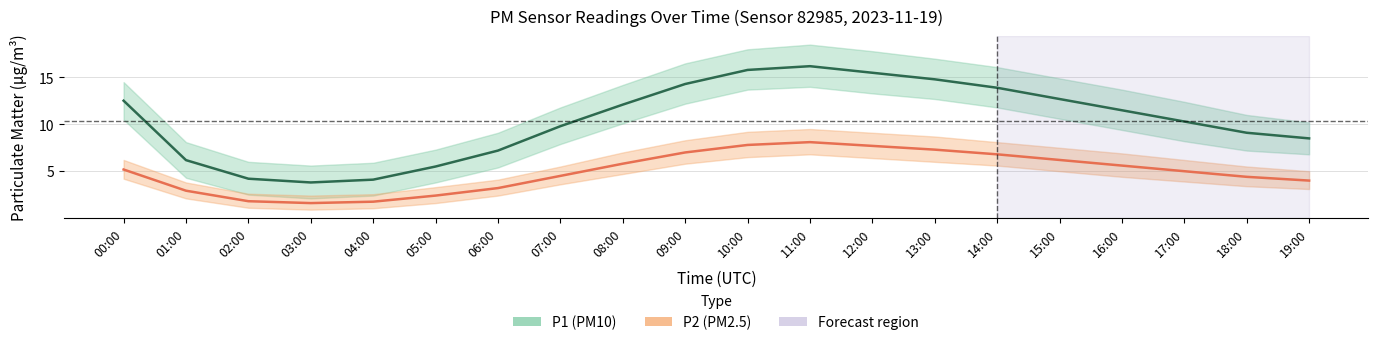

At which category does P1 (PM10) reach its first local valley?

03:00